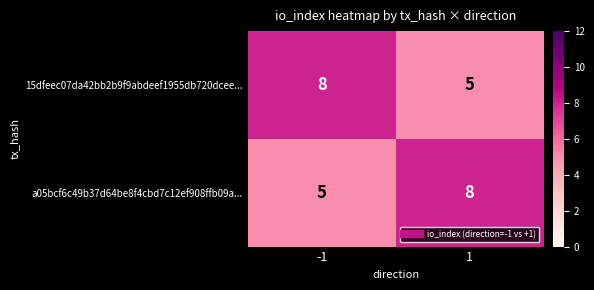

What is the difference between the a05bcf6c49b37d64be8f4cbd7c12ef908ffb09a... values at -1 and 1?

3